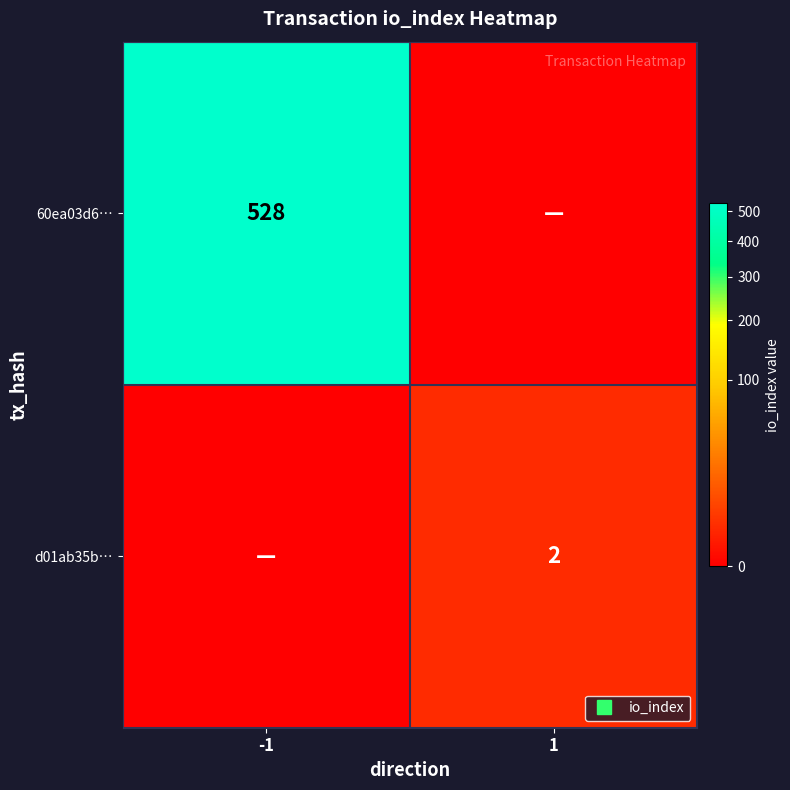

Is it true that 60ea03d6… equals 0 at 1?

True